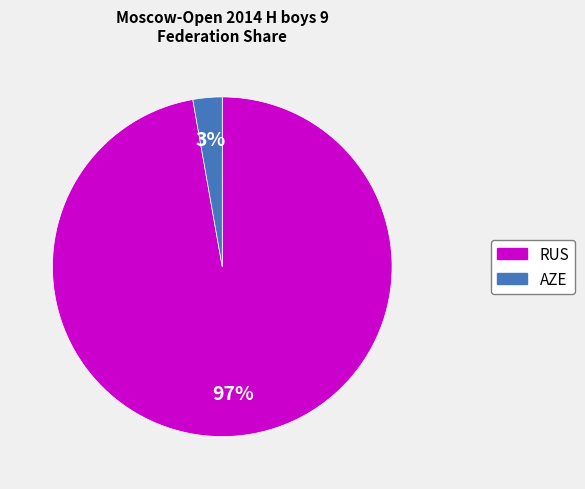

How many segments does this pie chart have?

2